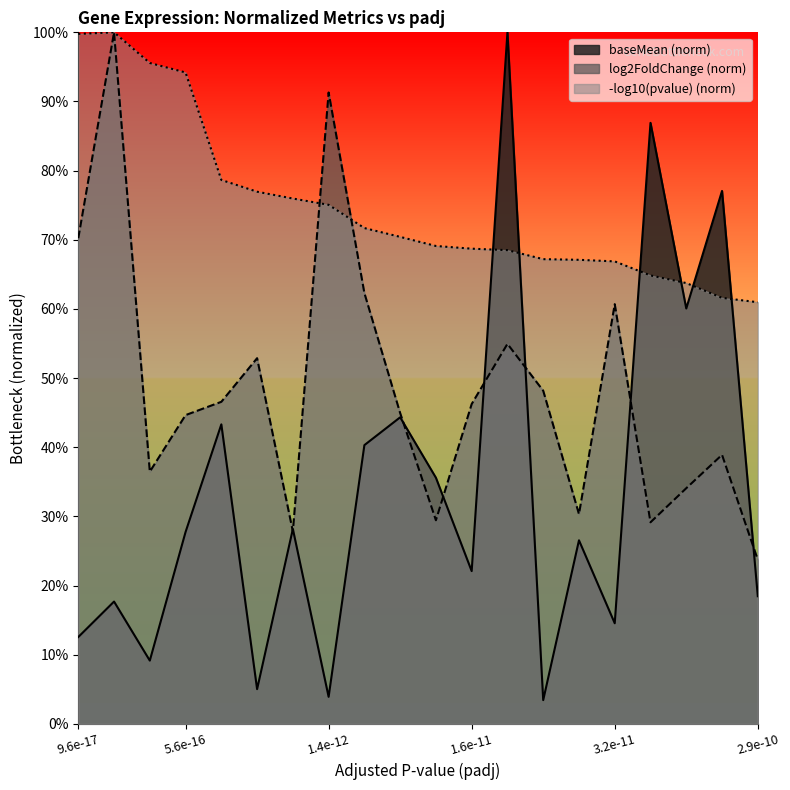

How many interior local peaks does the log2FoldChange series have?

6